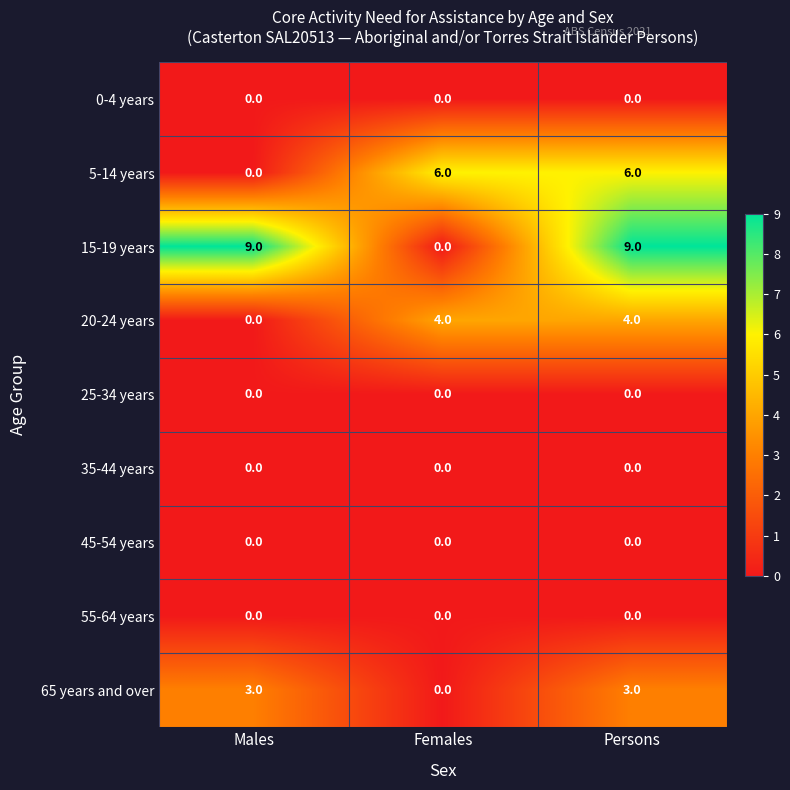

Reading left to right, list all the values displayed in this chart.

0-4 years: 0	0	0
5-14 years: 0	6	6
15-19 years: 9	0	9
20-24 years: 0	4	4
25-34 years: 0	0	0
35-44 years: 0	0	0
45-54 years: 0	0	0
55-64 years: 0	0	0
65 years and over: 3	0	3